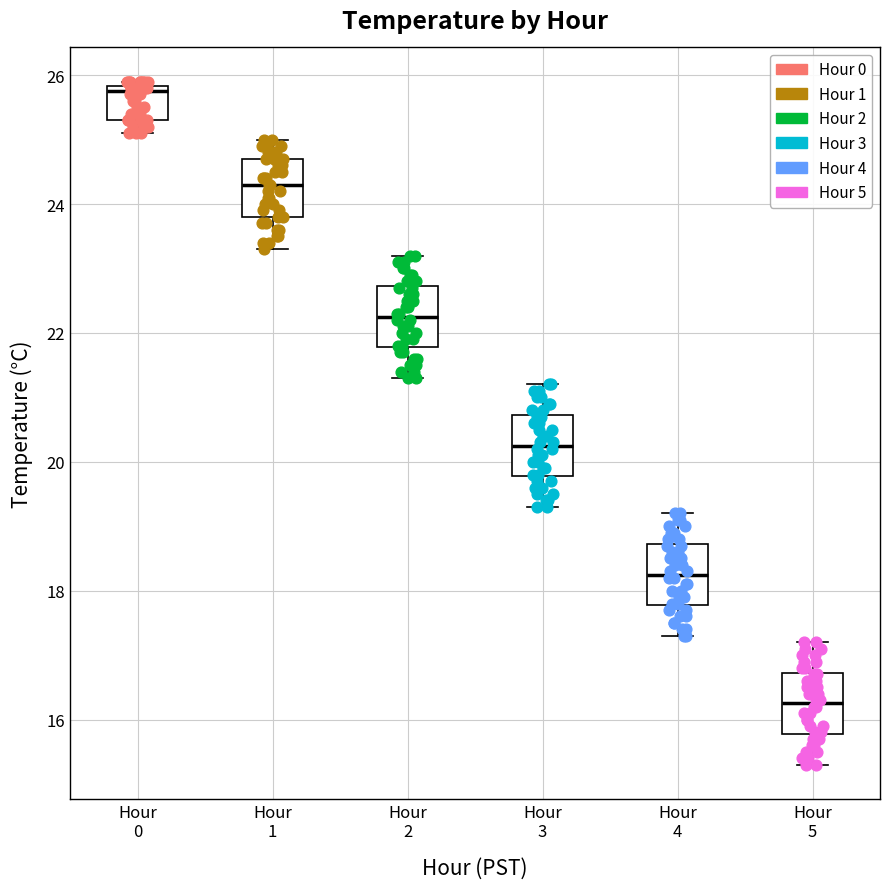

Reading left to right, read every box against the y-axis: the position of its median line, the range the box covers, and the ends of its whiskers. The values are not printed on the chart, so give them approximately, as read against the axis.

Hour 0: median 25.8 (just below the box's upper edge), box 25.4 to 25.8, whiskers 25.2 to 26.0
Hour 1: median 24.4, box 23.8 to 24.8, whiskers 23.4 to 25.0
Hour 2: median 22.2, box 21.8 to 22.8, whiskers 21.4 to 23.2
Hour 3: median 20.2, box 19.8 to 20.8, whiskers 19.4 to 21.2
Hour 4: median 18.2, box 17.8 to 18.8, whiskers 17.4 to 19.2
Hour 5: median 16.2, box 15.8 to 16.8, whiskers 15.4 to 17.2